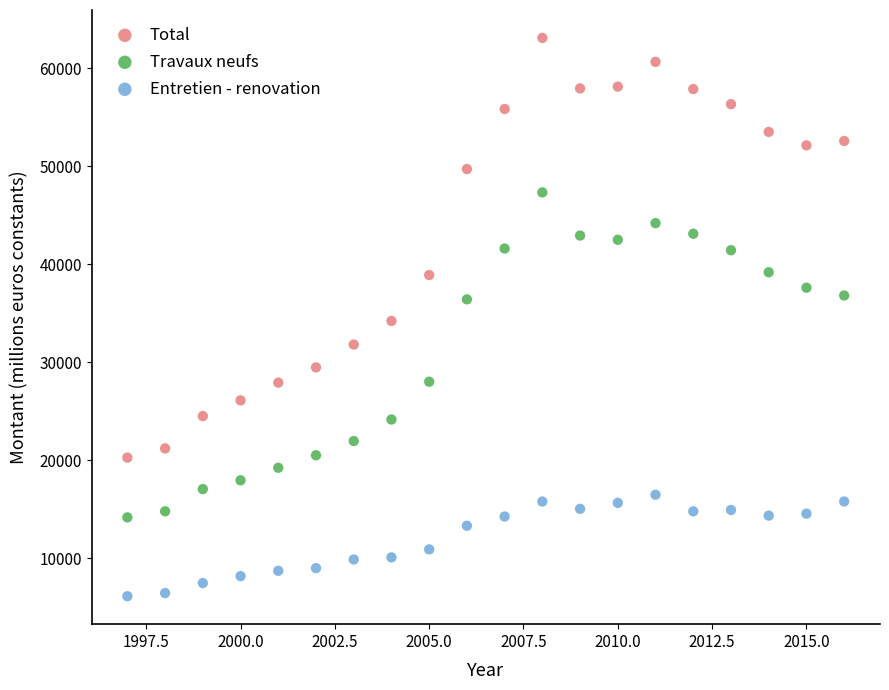

Which series has the widest spread of Y values?

Total